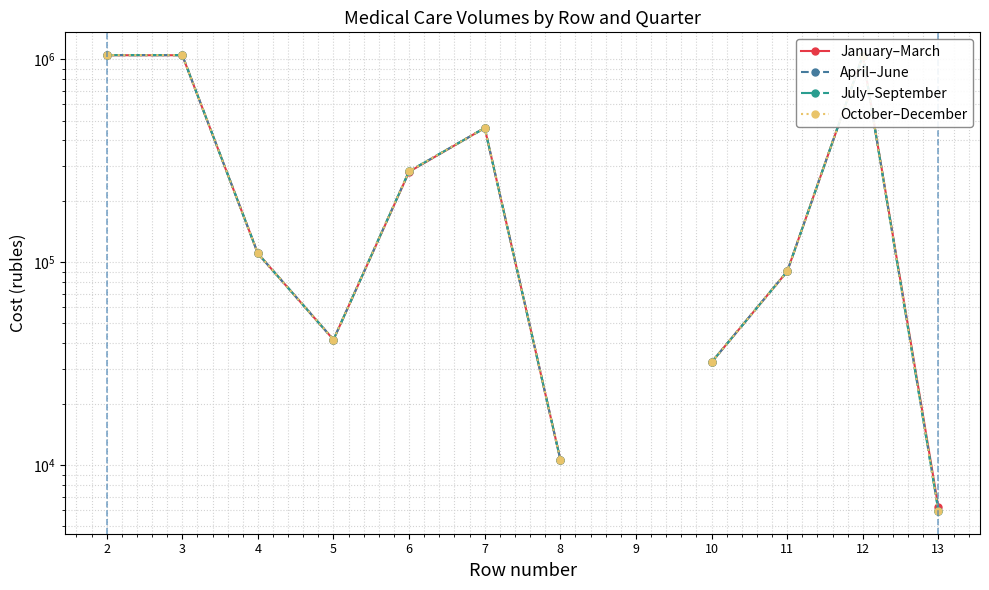

What is the greatest value displayed?

1050470.6